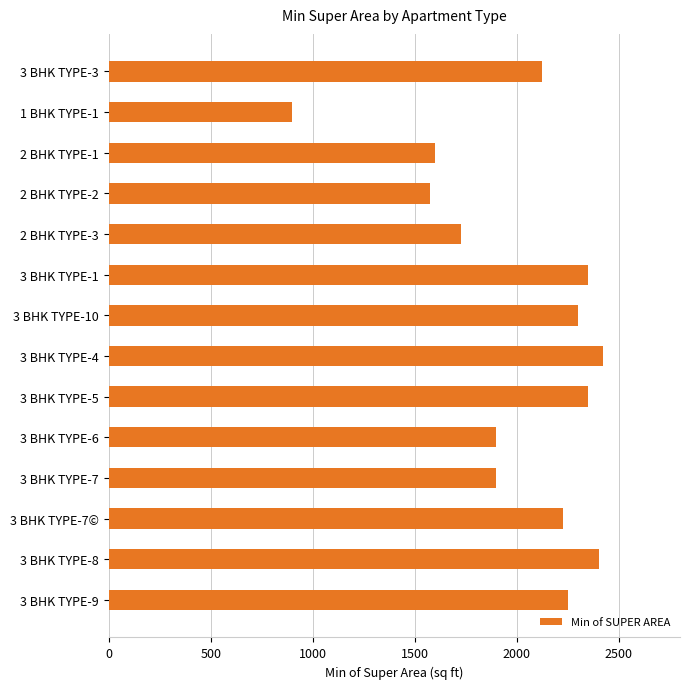

What is the value of the 6th bar from the top?

2351